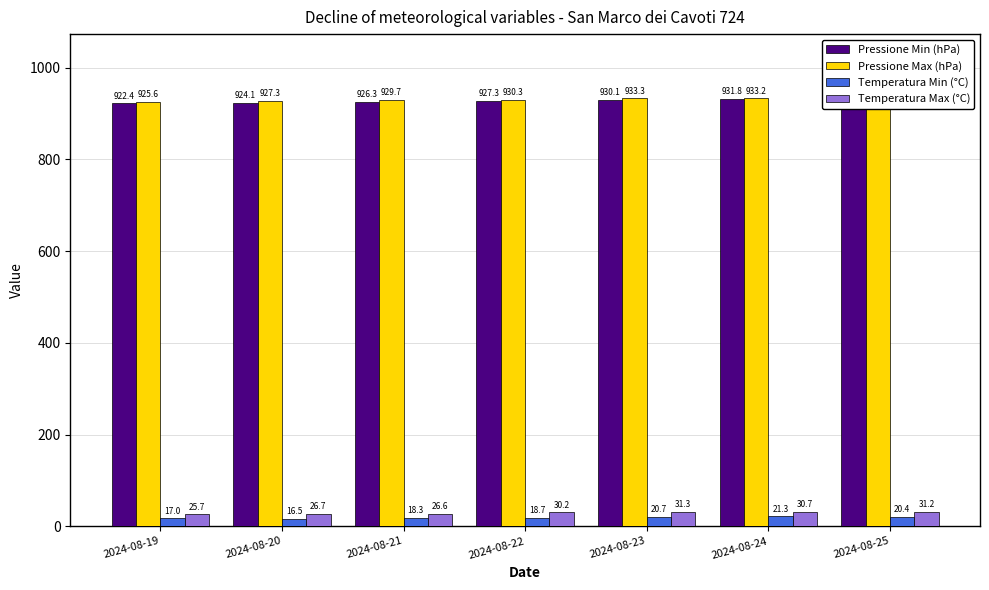

Where is Temperatura Max (°C) nearest to the value 28?

2024-08-20